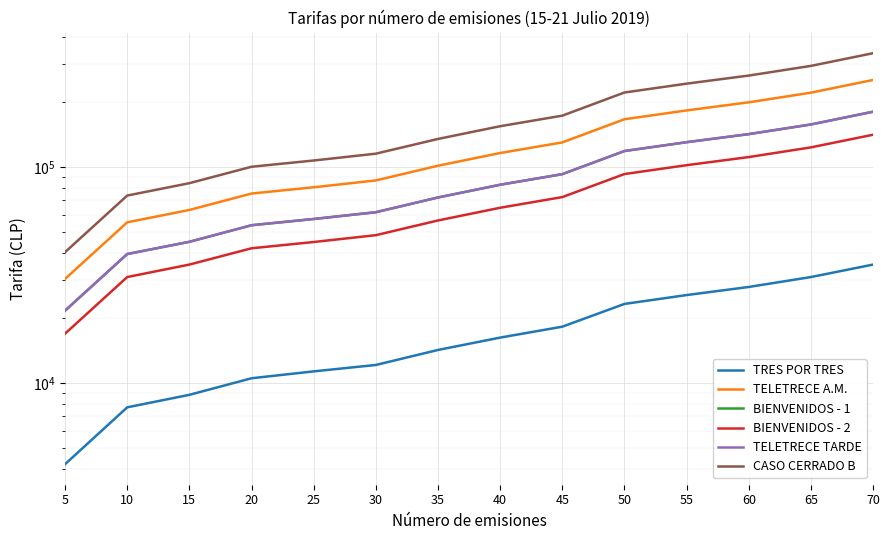

What is the difference between the highest and lowest values at 10?

66000